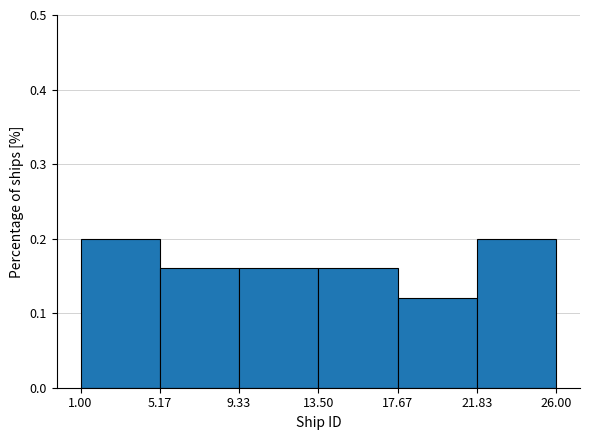

Reading left to right, list every bar in this chart as the range it spans on the x-axis followed by its height. The values are not printed on the chart, so give them approximately, as read against the axis.

1.00 to 5.17: 0.20
5.17 to 9.33: 0.16
9.33 to 13.50: 0.16
13.50 to 17.67: 0.16
17.67 to 21.83: 0.12
21.83 to 26.00: 0.20